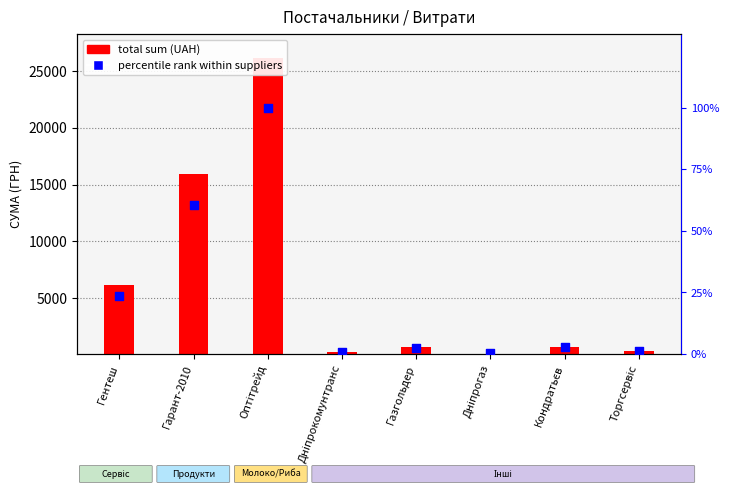

Which series has the largest total across all categories?

total sum (UAH)